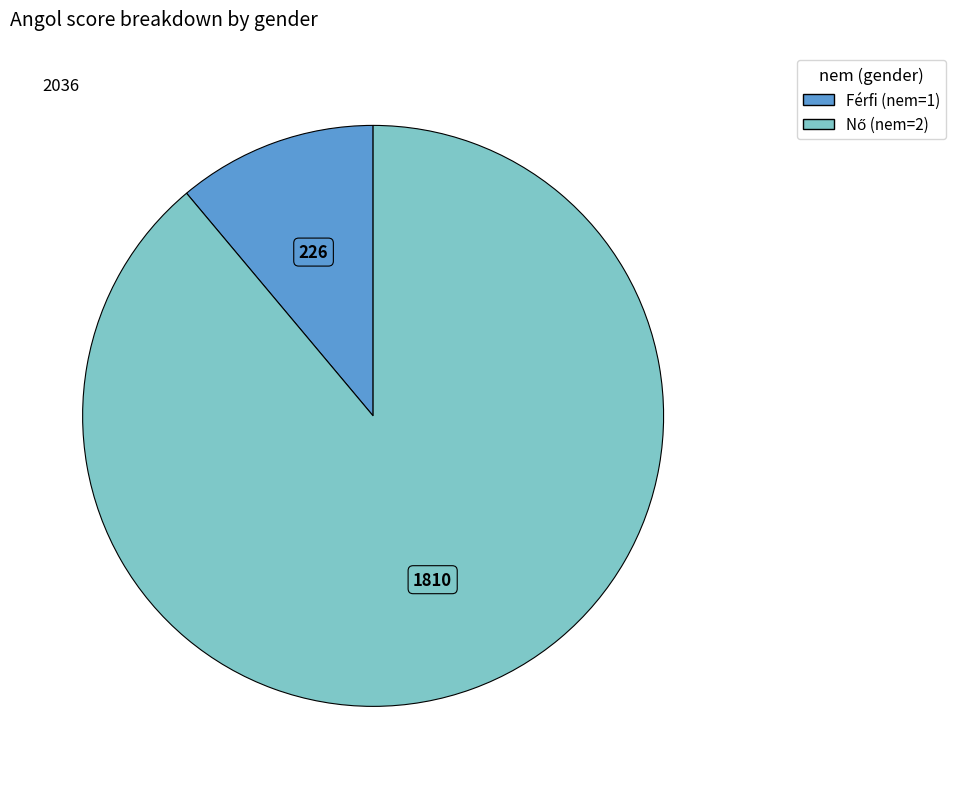

The Férfi (nem=1) slice represents 22% of the pie. True or false?

False